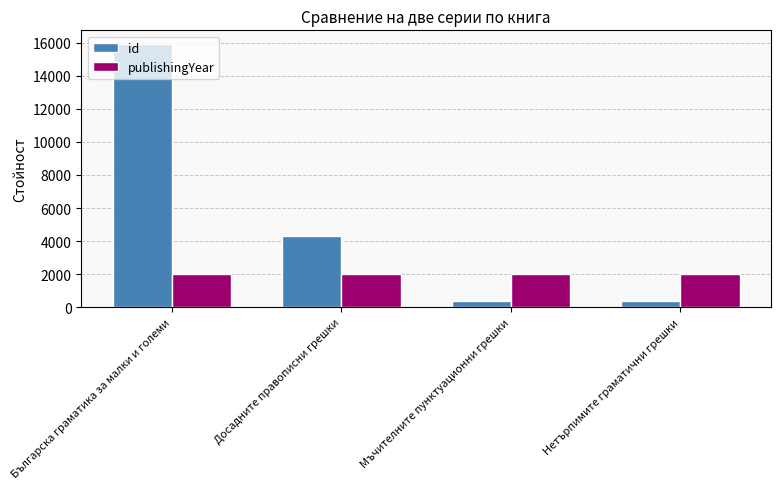

Is the value of publishingYear at Досадните правописни грешки greater than the value of id at Досадните правописни грешки?

No